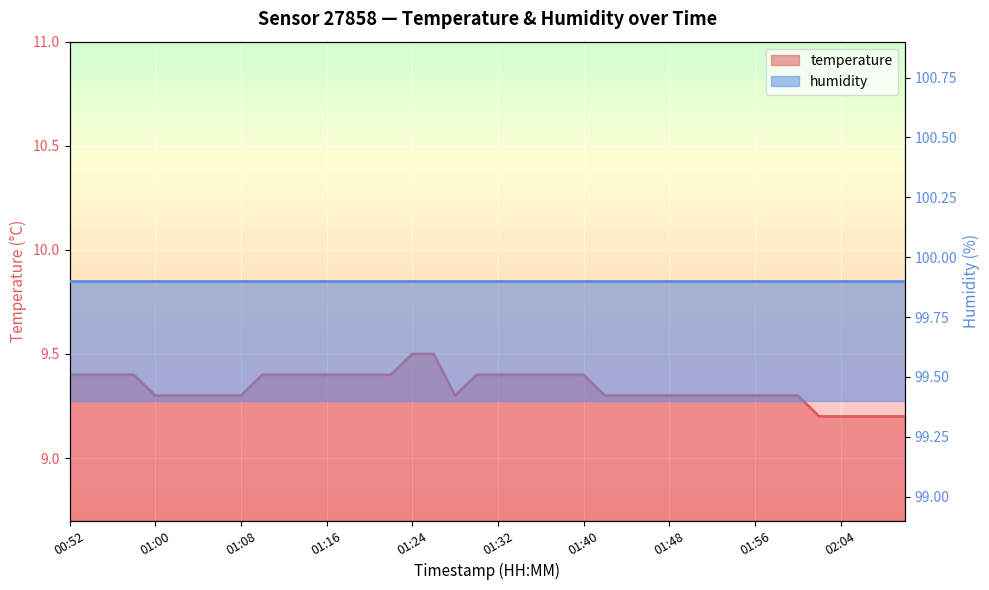

Count the number of categories in the chart.

40